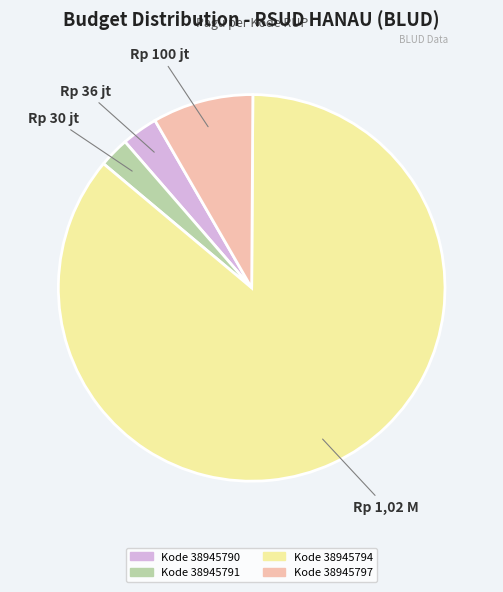

Is there a majority slice in this chart?

Yes